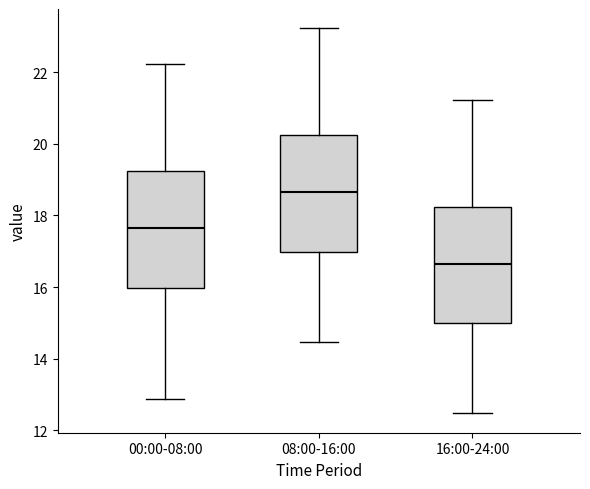

Where is the upper edge of the box for 00:00-08:00 on the y-axis? The values are not printed on the chart, so give them approximately, as read against the axis.

19.2